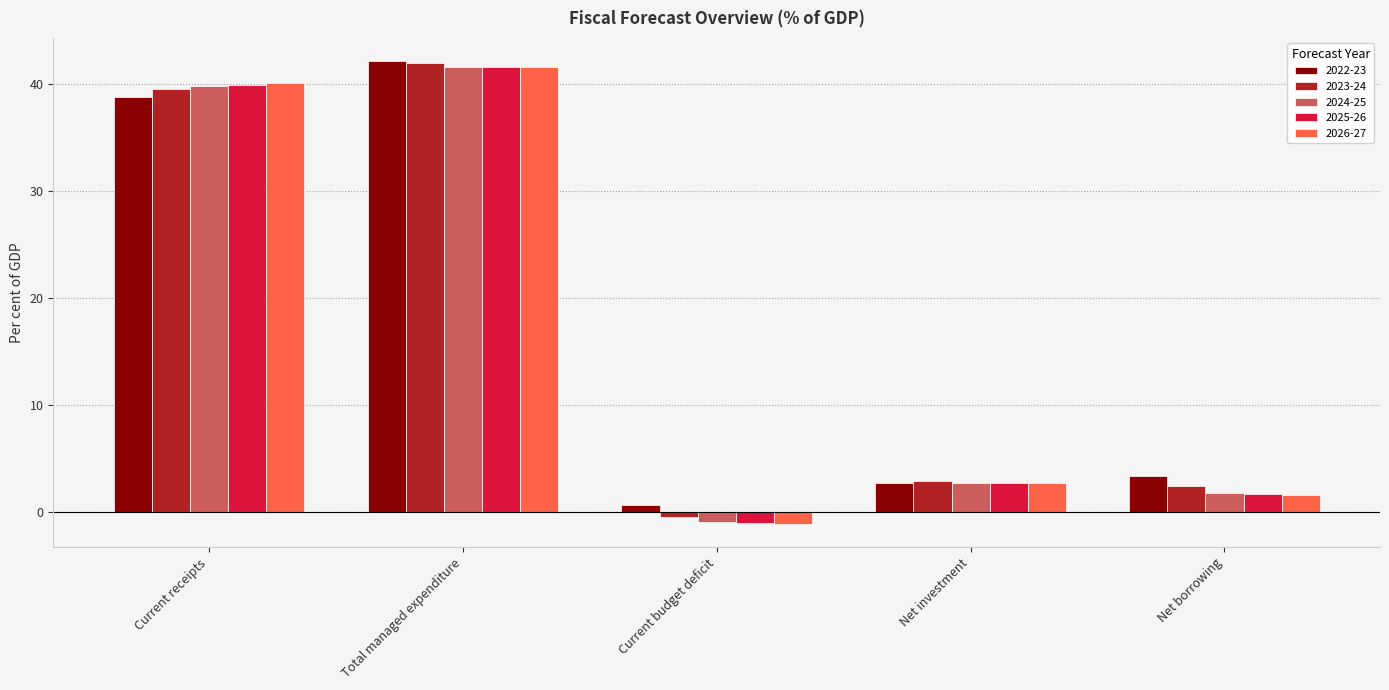

What is the label of the 3rd bar from the right?

Current budget deficit